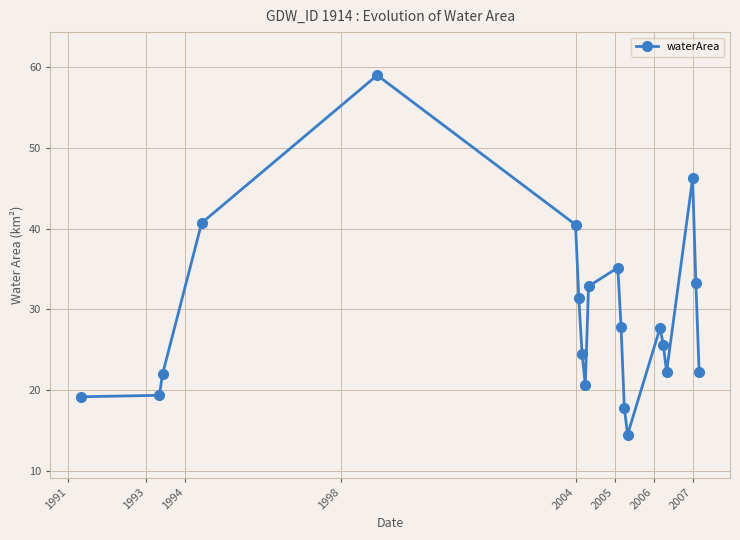

What is the minimum value shown in the chart?

14.5